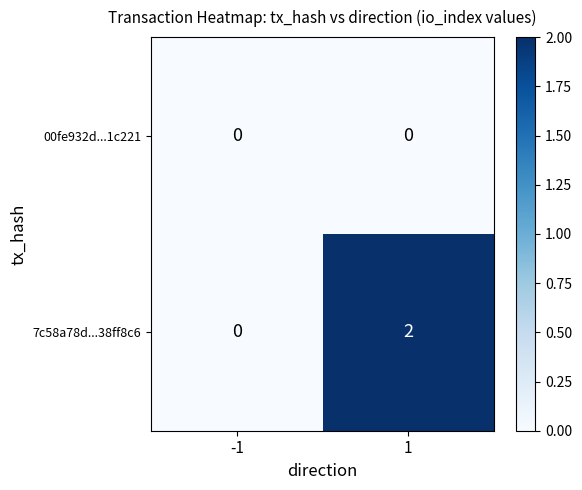

Which series changed the most between -1 and 1?

7c58a78d...38ff8c6